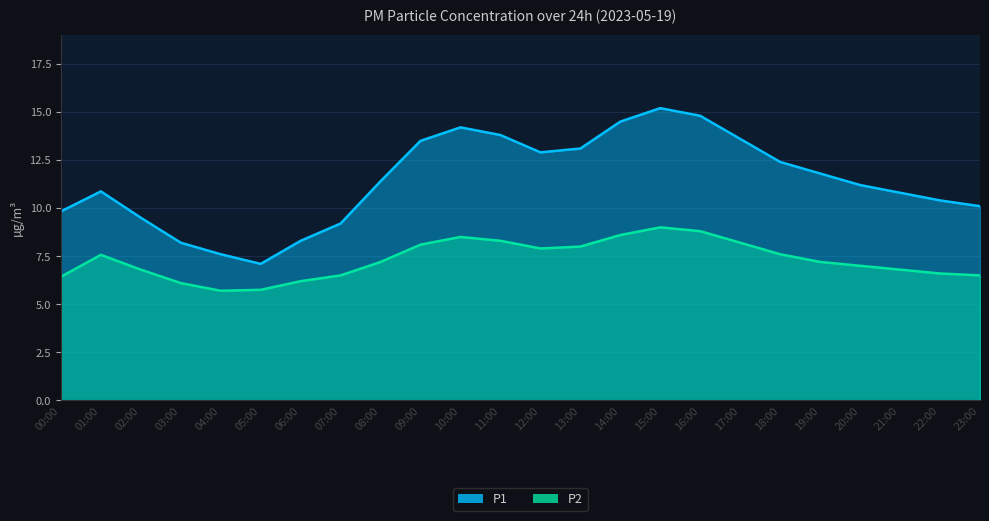

Reading left to right, list all the values displayed in this chart.

P1: 9.8	10.9	9.5	8.2	7.6	7.1	8.3	9.2	11.4	13.5	14.2	13.8	12.9	13.1	14.5	15.2	14.8	13.6	12.4	11.8	11.2	10.8	10.4	10.1
P2: 6.4	7.6	6.8	6.1	5.7	5.8	6.2	6.5	7.2	8.1	8.5	8.3	7.9	8.0	8.6	9.0	8.8	8.2	7.6	7.2	7.0	6.8	6.6	6.5